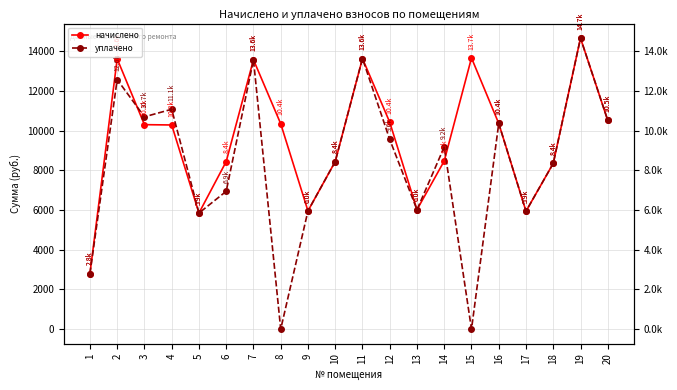

Count the number of data series in this chart.

2